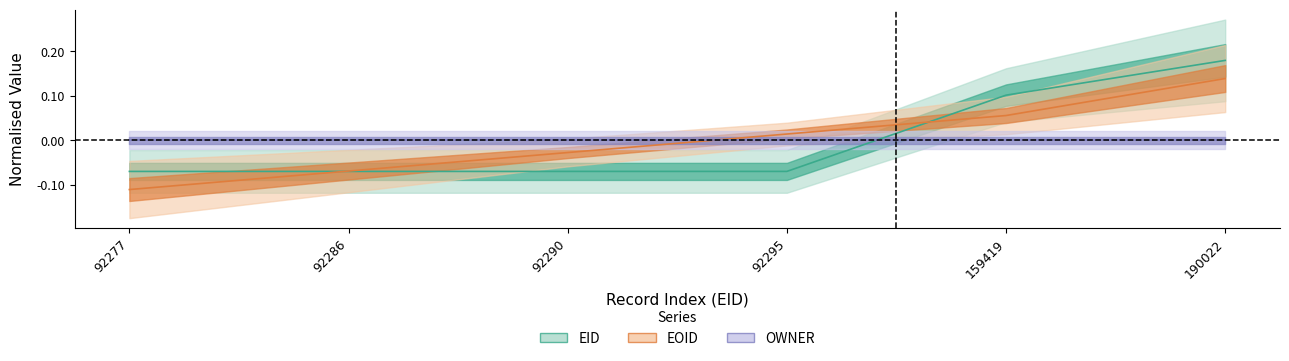

The value of EOID at 159419 is 0.1. True or false?

True